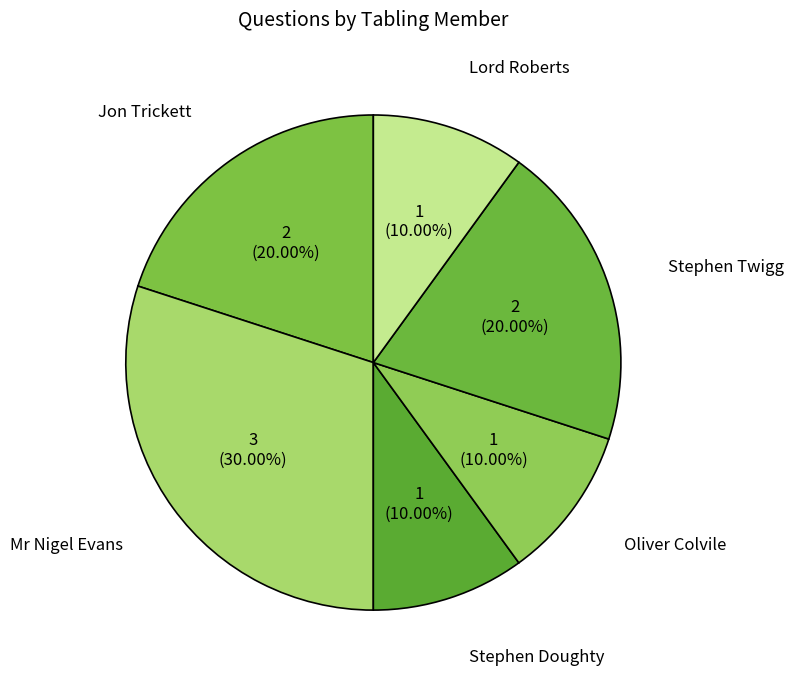

Count the number of slices in the pie.

6